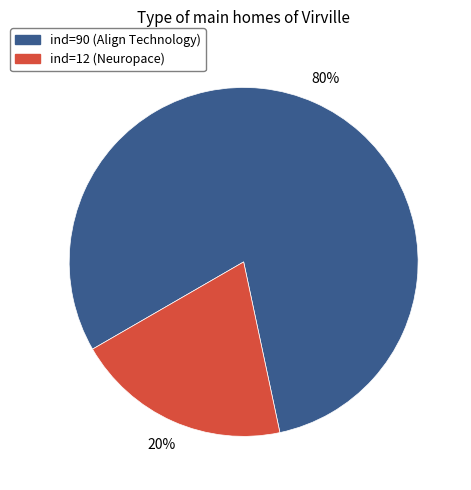

Is there a majority slice in this chart?

Yes